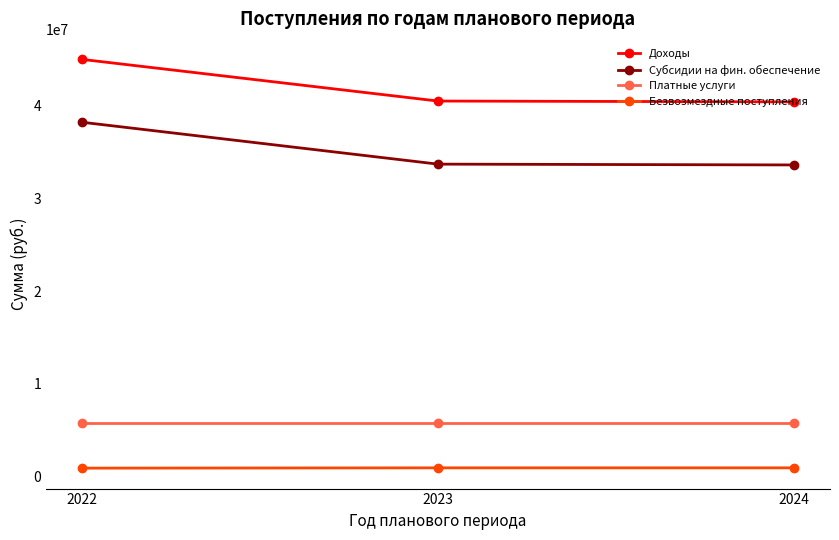

What is the difference between the maximum and minimum values in the Субсидии на фин. обеспечение series?

4604963.1